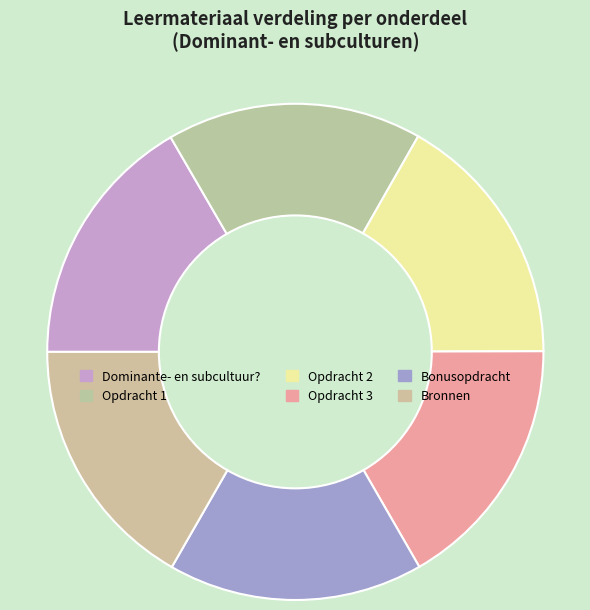

Which has a higher value, Opdracht 3 or Opdracht 2?

Opdracht 3